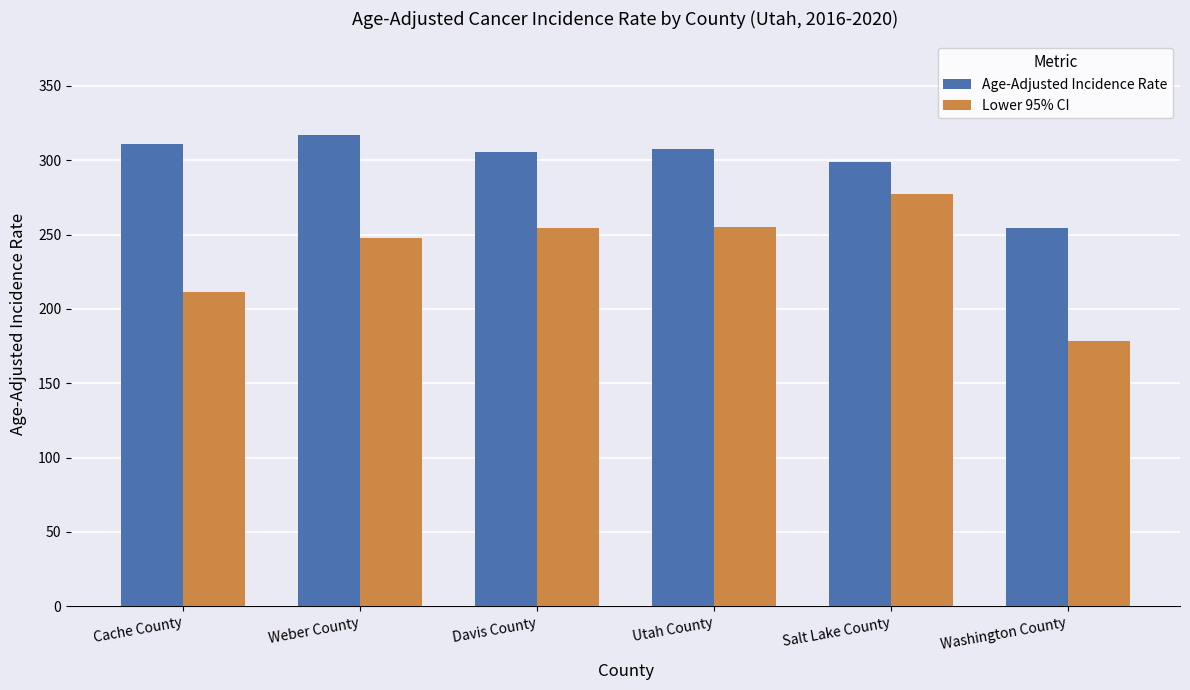

What is the total value across all series at Washington County?

433.0